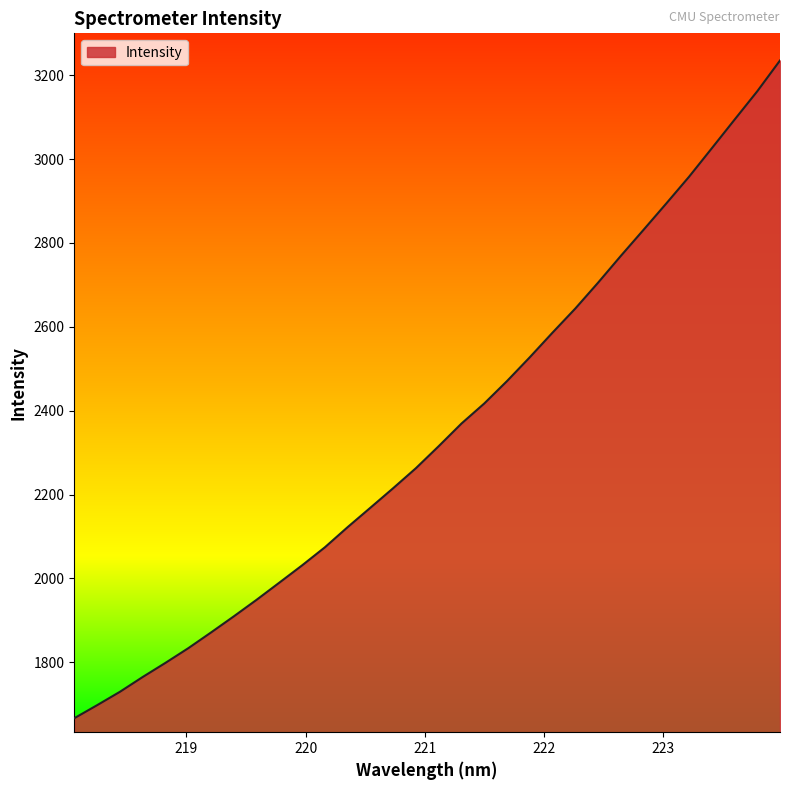

What is the greatest value displayed?

3235.0